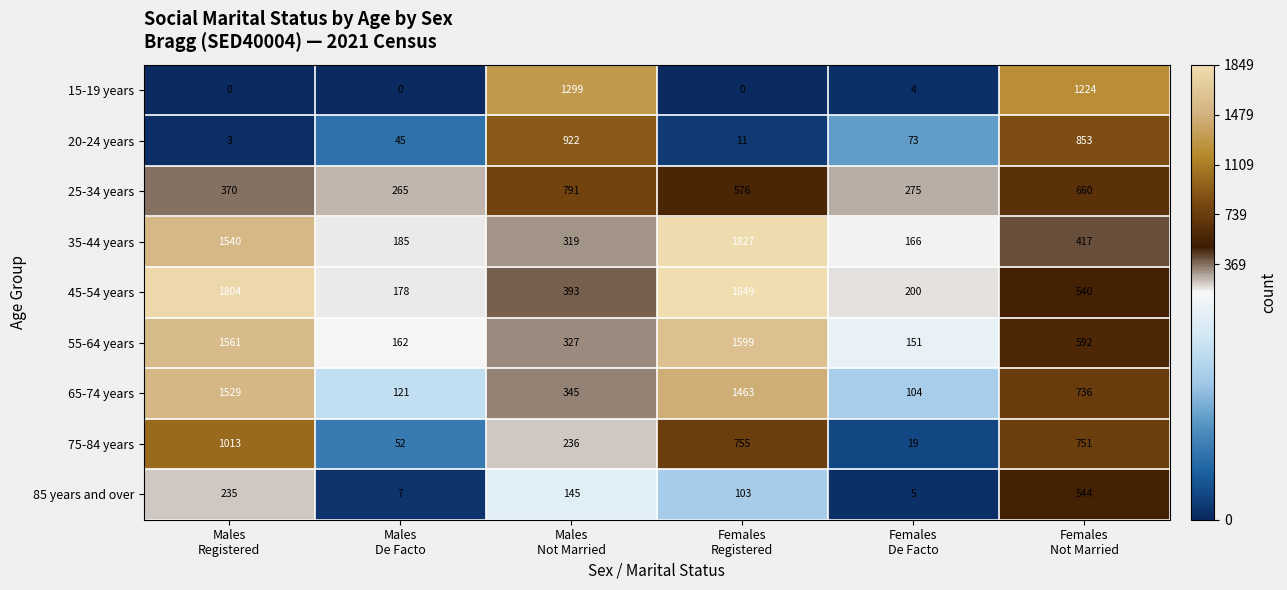

How many categories are shown in the chart?

6